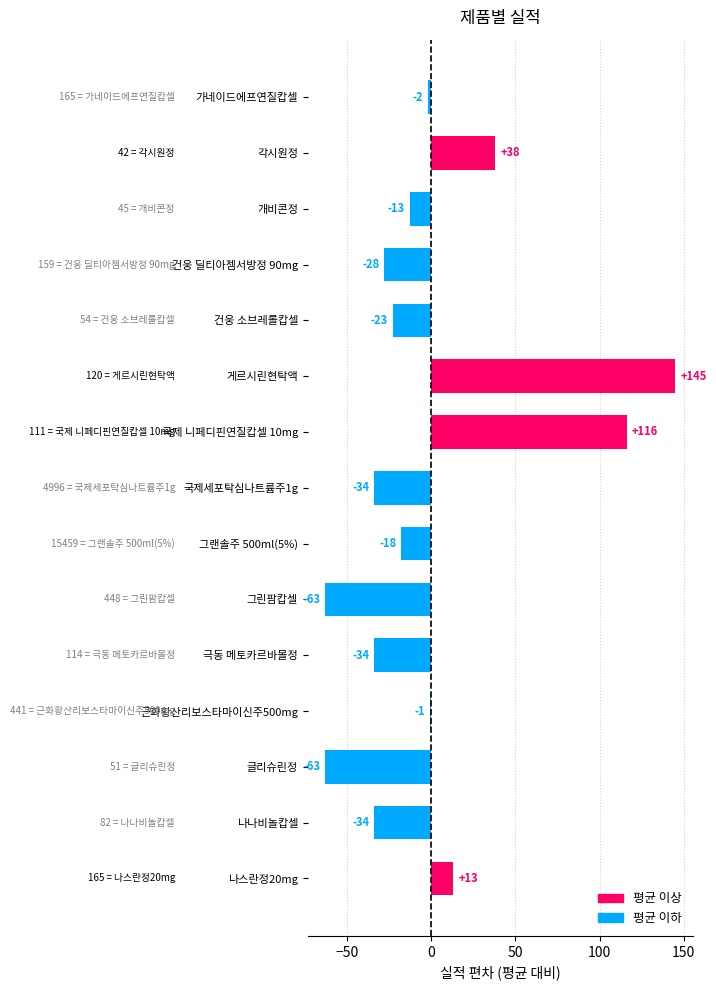

What is the minimum value shown in the chart?

-62.9